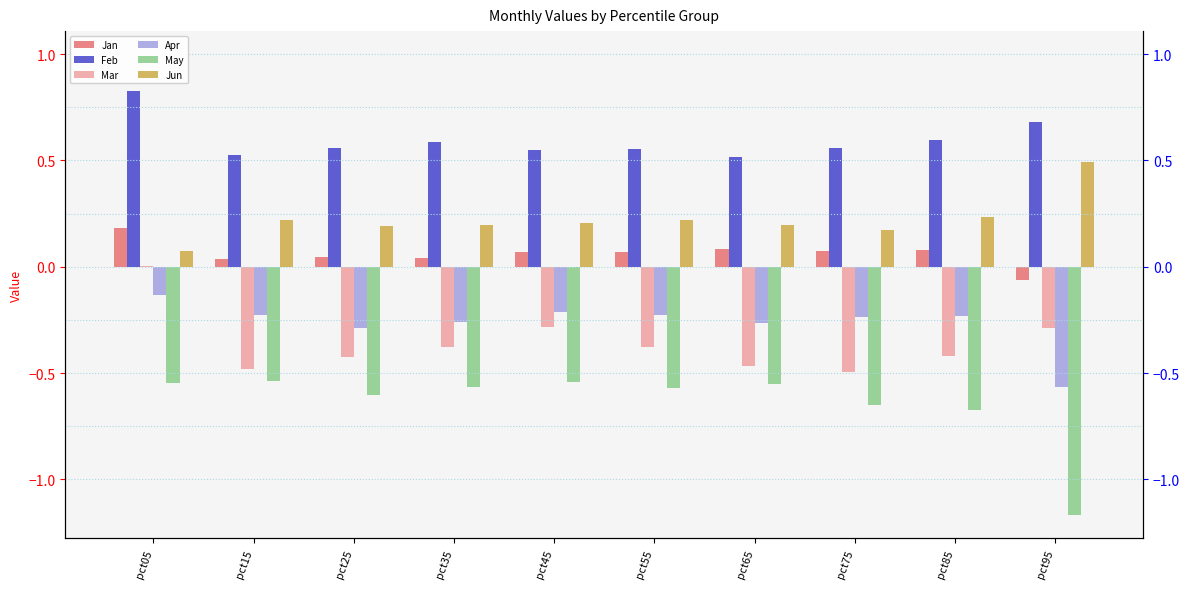

Reading left to right, extract all data points from this chart.

Jan: pct05=0.2	pct15=0.0	pct25=0.0	pct35=0.0	pct45=0.1	pct55=0.1	pct65=0.1	pct75=0.1	pct85=0.1	pct95=-0.1
Feb: pct05=0.8	pct15=0.5	pct25=0.6	pct35=0.6	pct45=0.5	pct55=0.6	pct65=0.5	pct75=0.6	pct85=0.6	pct95=0.7
Mar: pct05=0.0	pct15=-0.5	pct25=-0.4	pct35=-0.4	pct45=-0.3	pct55=-0.4	pct65=-0.5	pct75=-0.5	pct85=-0.4	pct95=-0.3
Apr: pct05=-0.1	pct15=-0.2	pct25=-0.3	pct35=-0.3	pct45=-0.2	pct55=-0.2	pct65=-0.3	pct75=-0.2	pct85=-0.2	pct95=-0.6
May: pct05=-0.5	pct15=-0.5	pct25=-0.6	pct35=-0.6	pct45=-0.5	pct55=-0.6	pct65=-0.6	pct75=-0.6	pct85=-0.7	pct95=-1.2
Jun: pct05=0.1	pct15=0.2	pct25=0.2	pct35=0.2	pct45=0.2	pct55=0.2	pct65=0.2	pct75=0.2	pct85=0.2	pct95=0.5